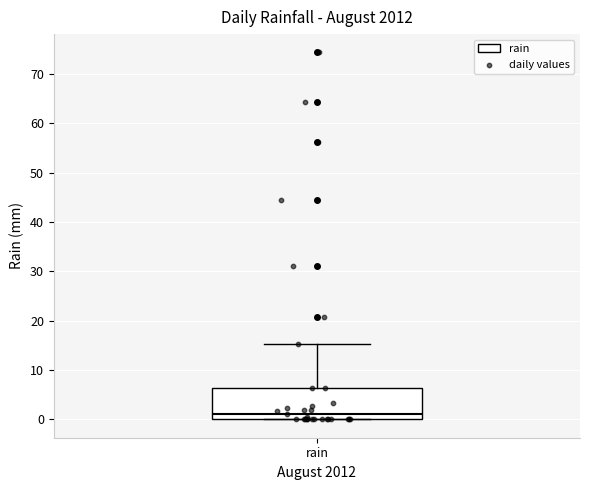

Transcribe this box plot: give where the median line is, the range the box spans, and where the two whiskers end, as read against the y-axis. The values are not printed on the chart, so give them approximately, as read against the axis.

median 1, box 0 to 6, whiskers 0 to 15